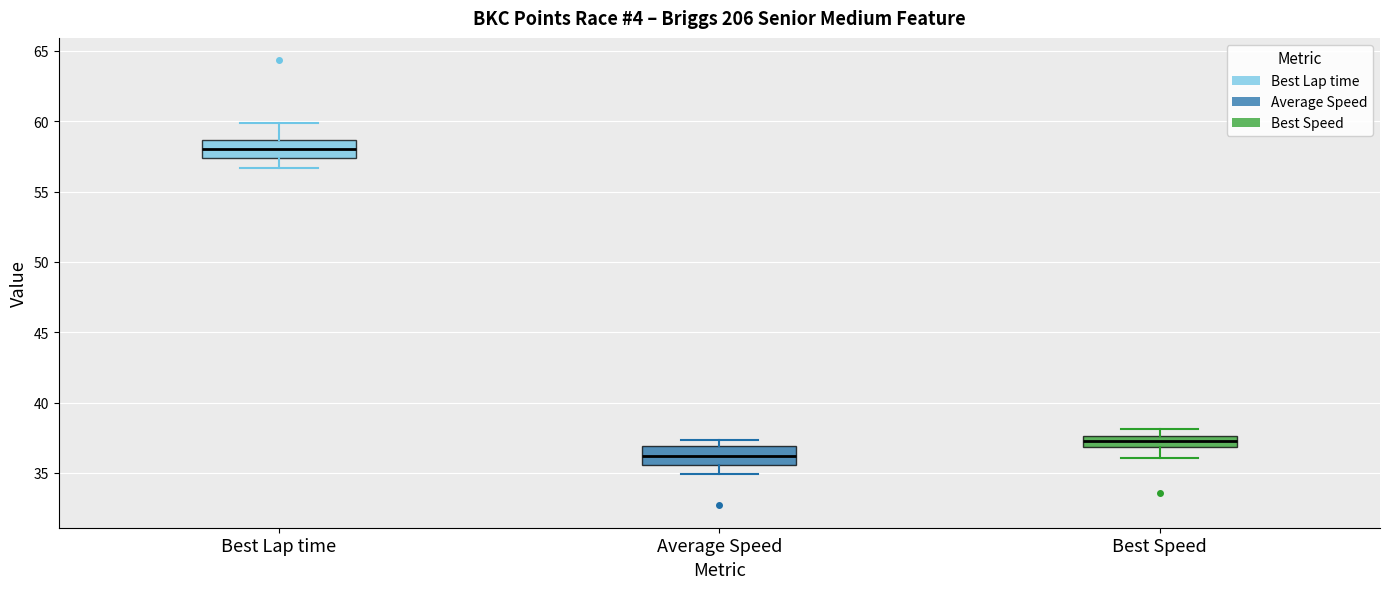

Reading left to right, transcribe this box plot: for each box, give where its median line is, the range the box spans, and where its two whiskers end, as read against the y-axis. The values are not printed on the chart, so give them approximately, as read against the axis.

Best Lap time: median 58.0, box 57.5 to 58.5, whiskers 56.5 to 60.0
Average Speed: median 36.0, box 35.5 to 37.0, whiskers 35.0 to 37.5
Best Speed: median 37.0 (inside the box), box 37.0 to 37.5, whiskers 36.0 to 38.0